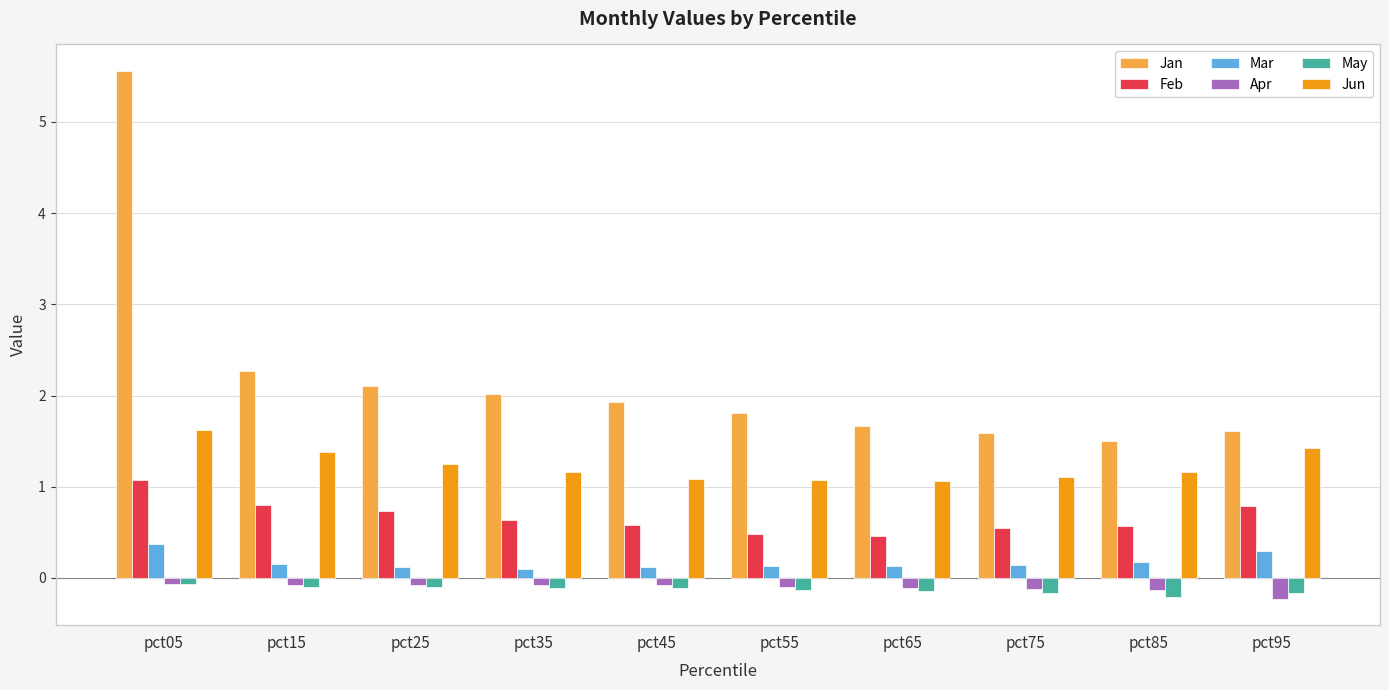

Which series has the largest range (max minus min)?

Jan